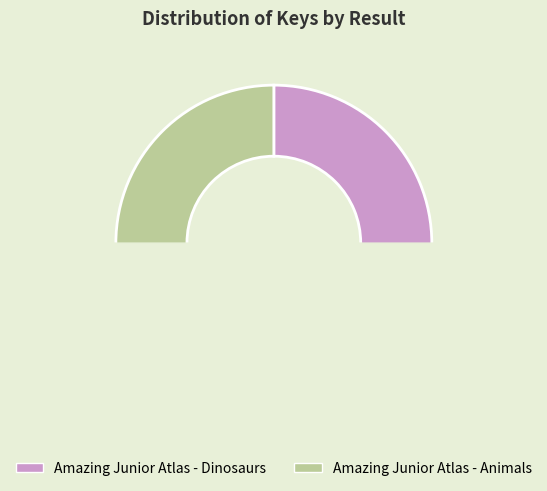

Rank the categories by value from highest to lowest.

1, 2